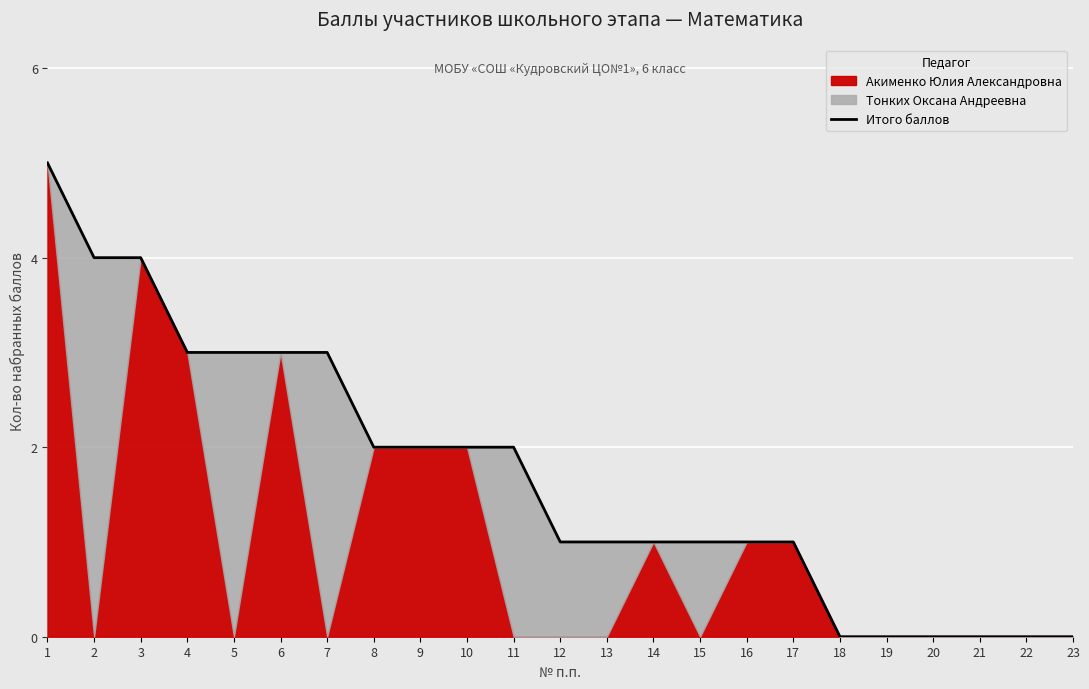

Reading left to right, extract all data points from this chart.

5	4	4	3	3	3	3	2	2	2	2	1	1	1	1	1	1	0	0	0	0	0	0